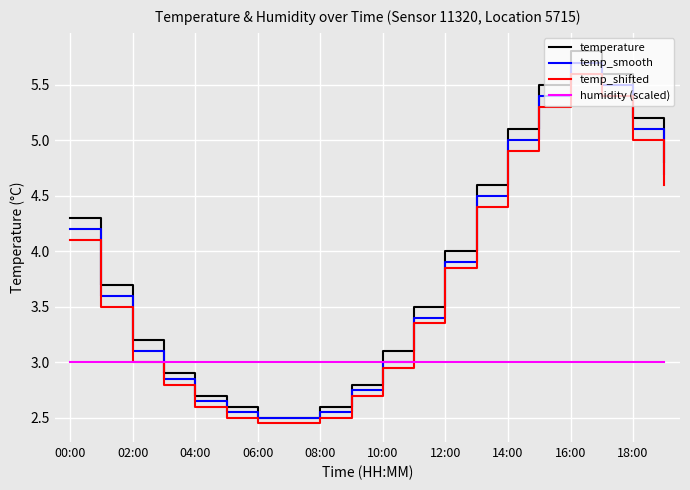

How many categories are shown in the chart?

20